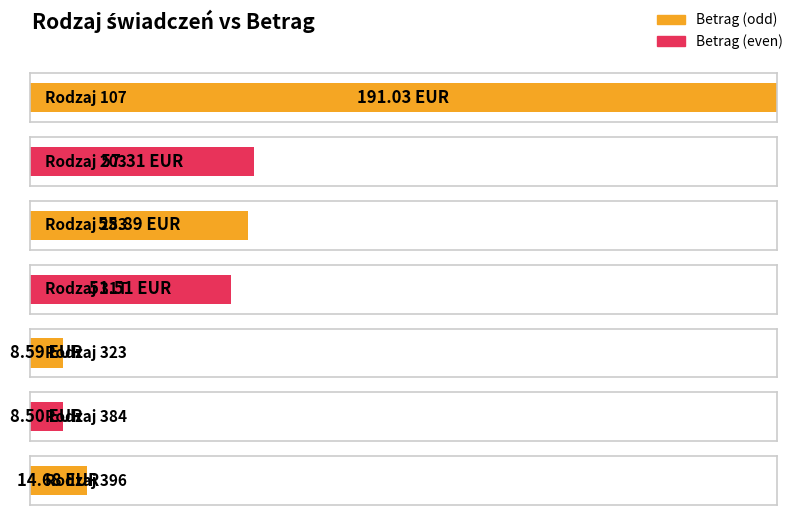

Is it true that the value at 323 is 5.6?

False